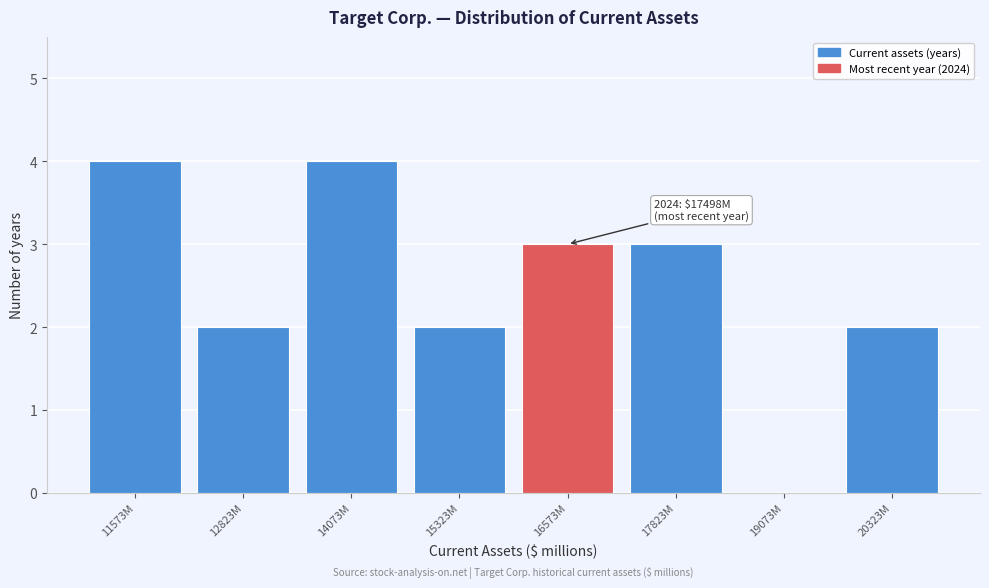

Reading left to right, what are all the values shown in this chart?

11573M=4	12823M=2	14073M=4	15323M=2	16573M=3	17823M=3	19073M=0	20323M=2